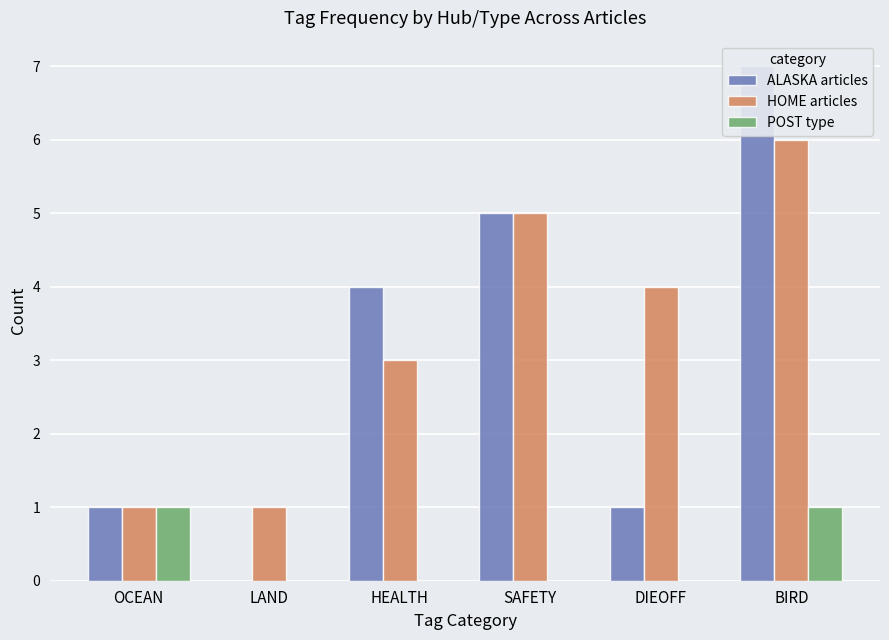

What is the sum of all POST type values?

2